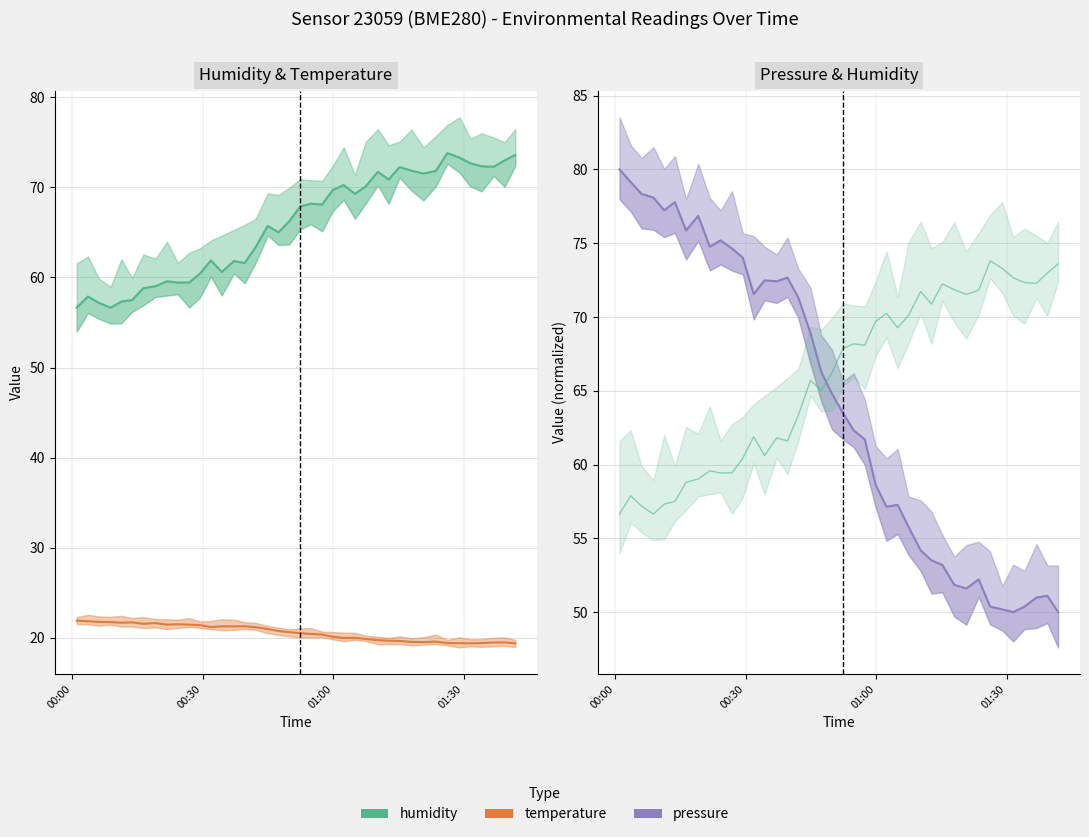

Which series has the largest range (max minus min)?

pressure